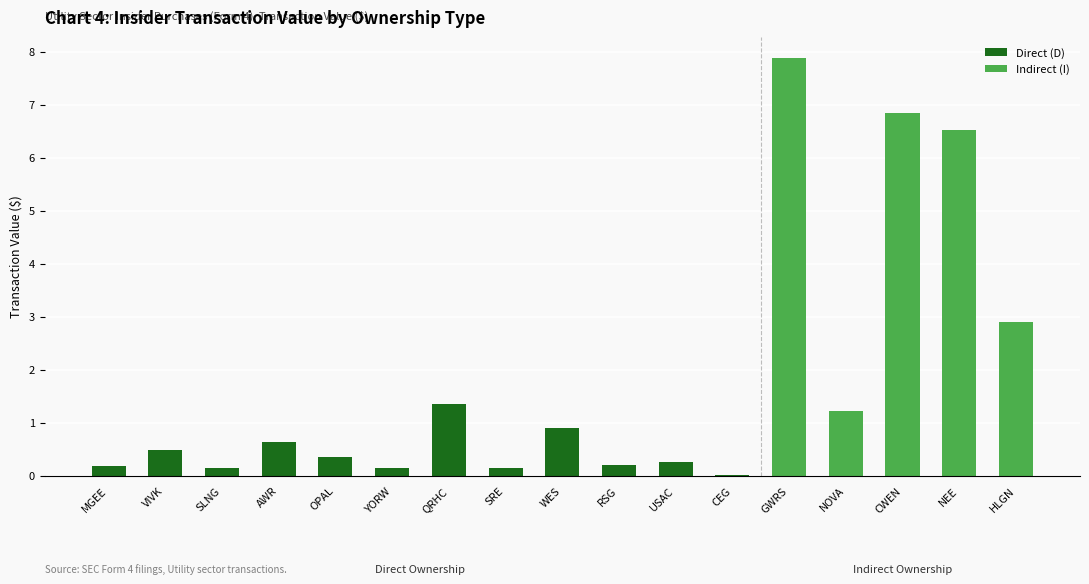

What is the maximum value for Indirect (I)?

7.9